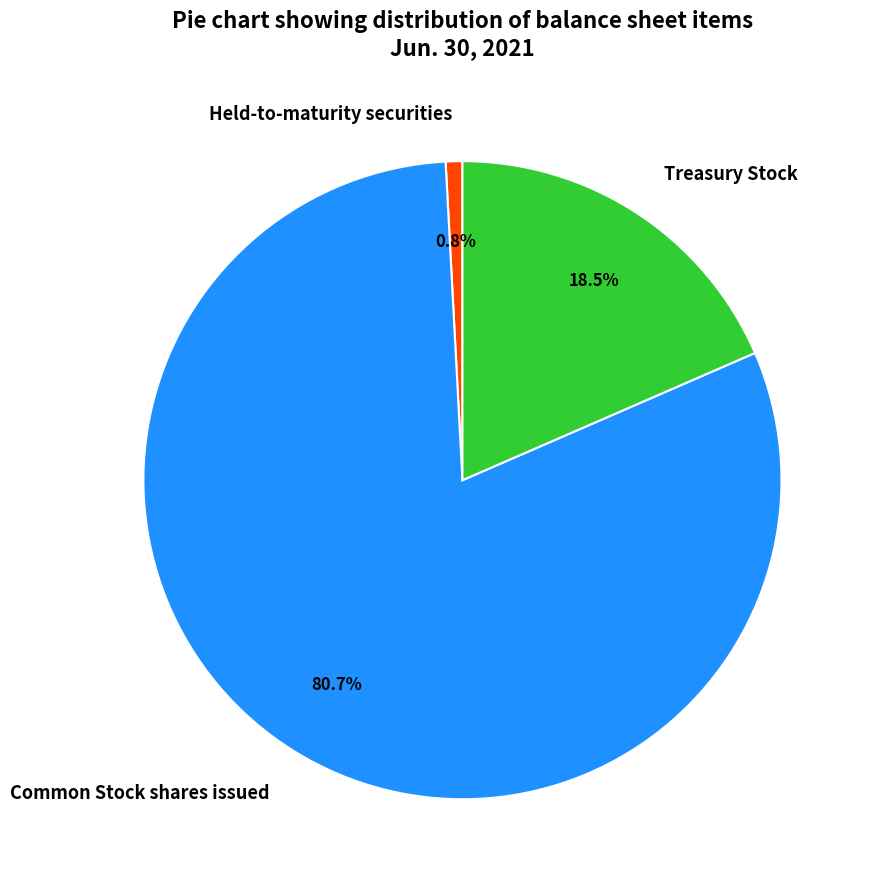

How many segments does this pie chart have?

3